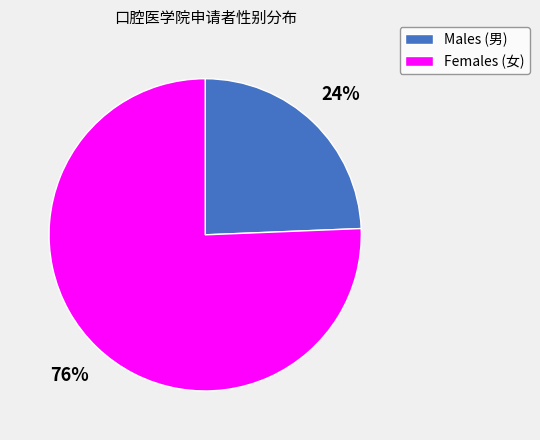

The Females (女) slice represents 67% of the pie. True or false?

False